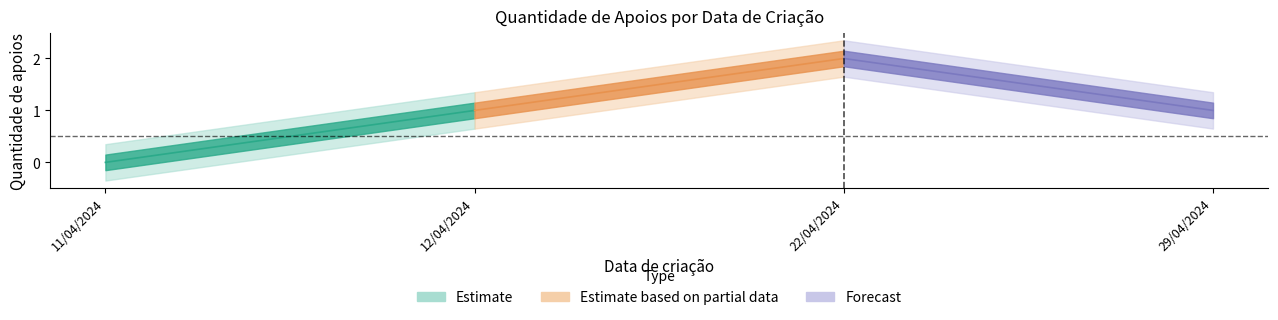

Between 11/04/2024 and 11/04/2024, which is larger?

11/04/2024